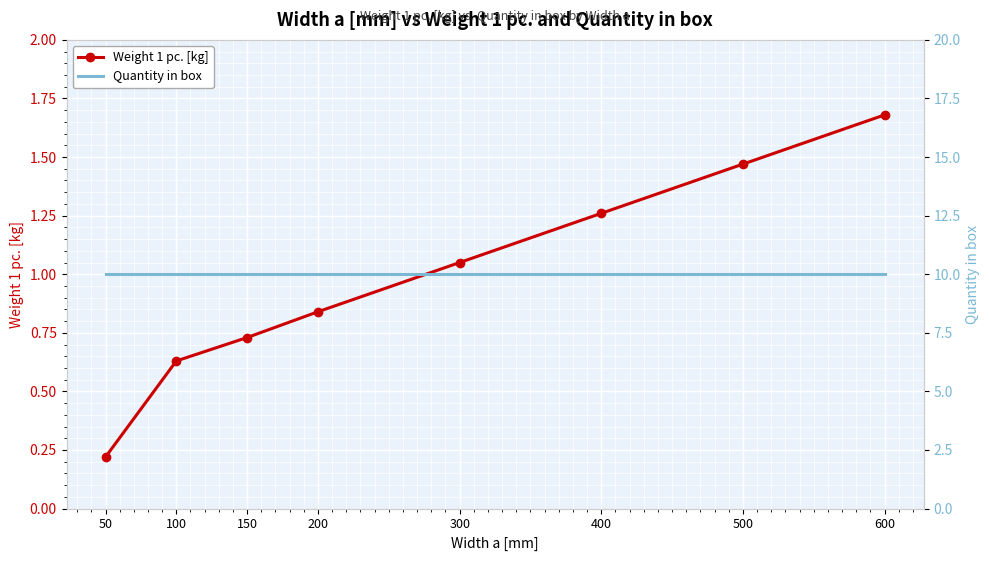

Reading left to right, transcribe all the data shown in this chart.

Weight 1 pc. [kg]: 0.2	0.6	0.7	0.8	1.1	1.3	1.5	1.7
Quantity in box: 10.0	10.0	10.0	10.0	10.0	10.0	10.0	10.0